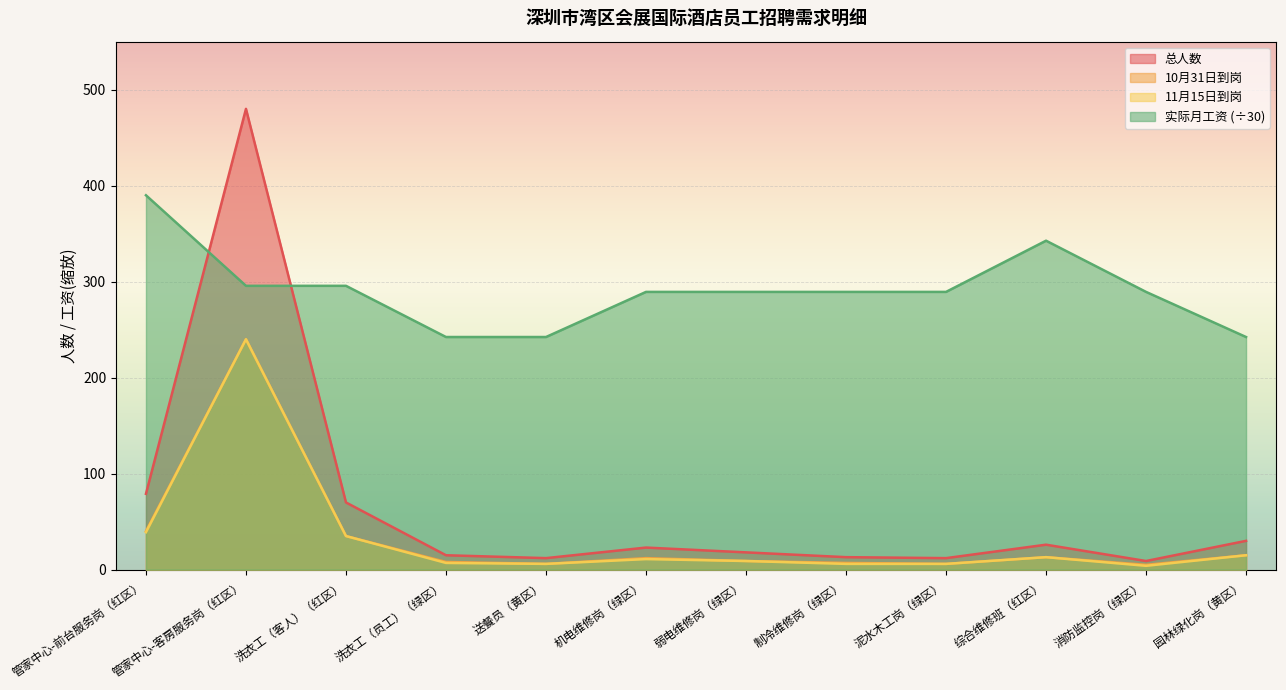

List the labels in order of 11月15日到岗 value, largest first.

管家中心-客房服务岗（红区）, 管家中心-前台服务岗（红区）, 洗衣工（客人）（红区）, 园林绿化岗（黄区）, 综合维修班（红区）, 机电维修岗（绿区）, 弱电维修岗（绿区）, 洗衣工（员工）（绿区）, 送餐员（黄区）, 制冷维修岗（绿区）, 泥水木工岗（绿区）, 消防监控岗（绿区）